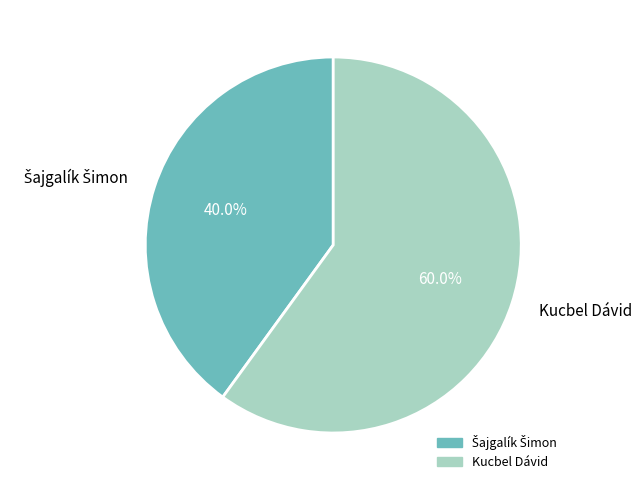

How many segments does this pie chart have?

2